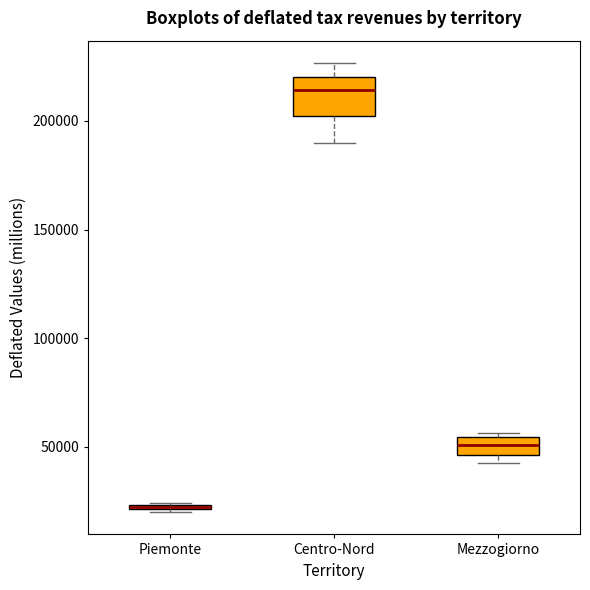

Which box has the highest median line?

Centro-Nord